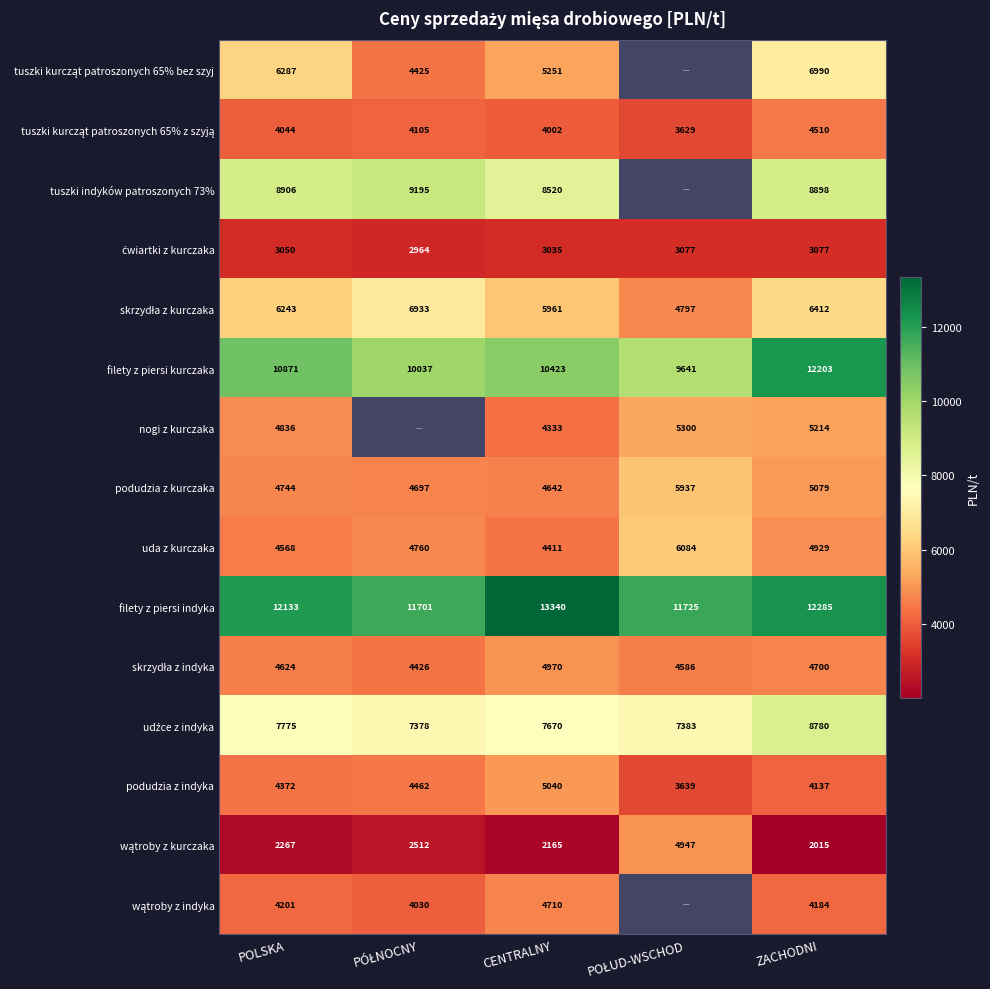

Between POLSKA and CENTRALNY, which series saw the biggest shift?

filety z piersi indyka